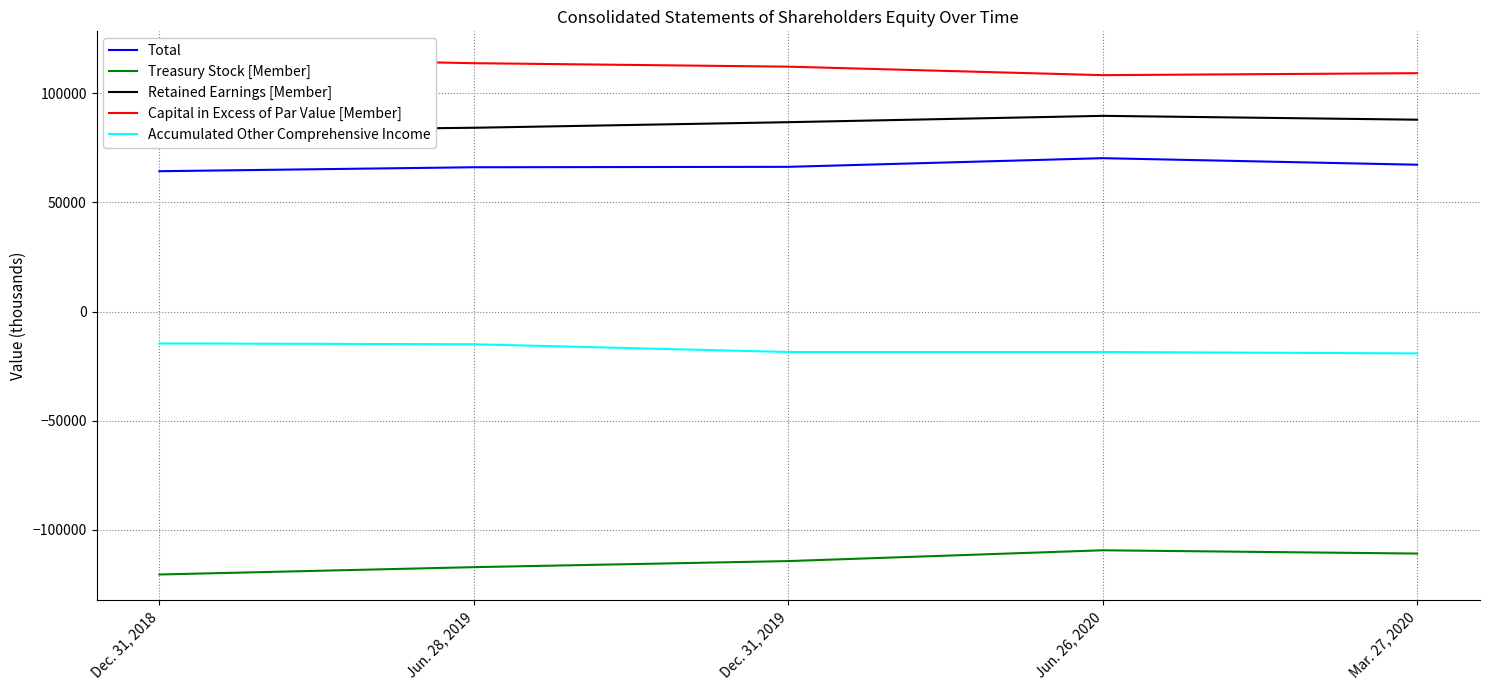

What is the label of the 4th point from the left?

Jun. 26, 2020